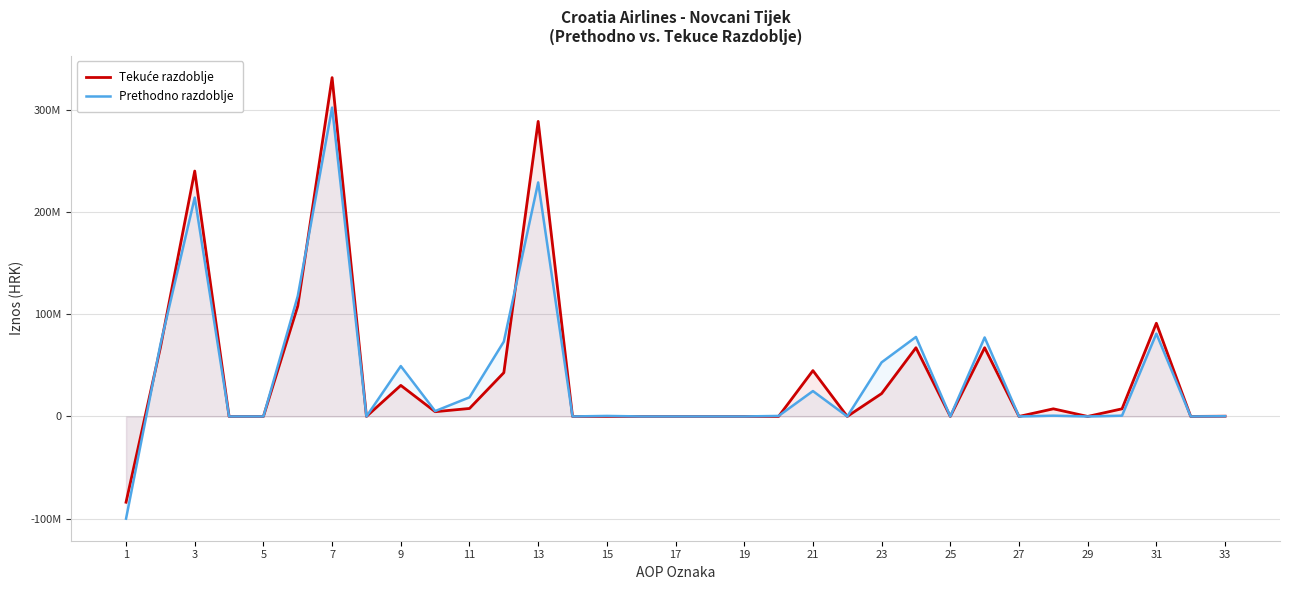

What is the difference between the maximum and minimum values in the Prethodno razdoblje series?

402018611